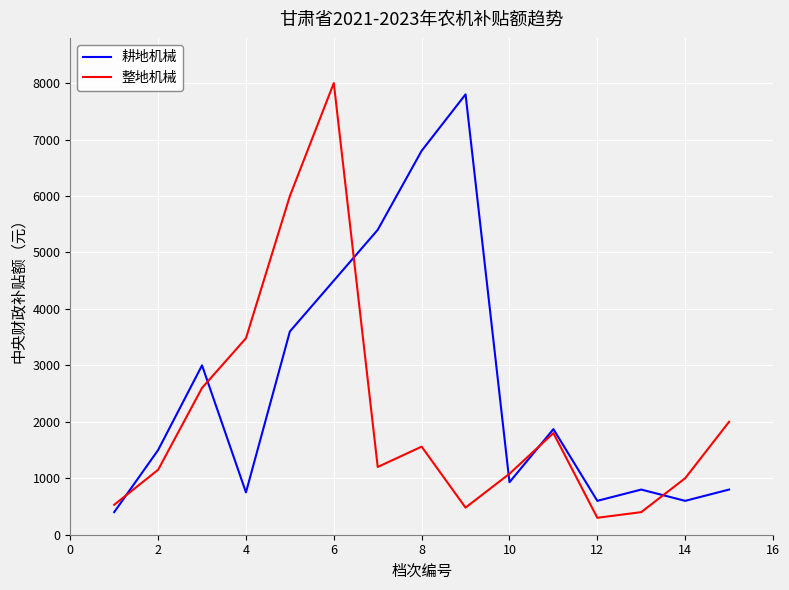

What is the average value of the 整地机械 series?

2105